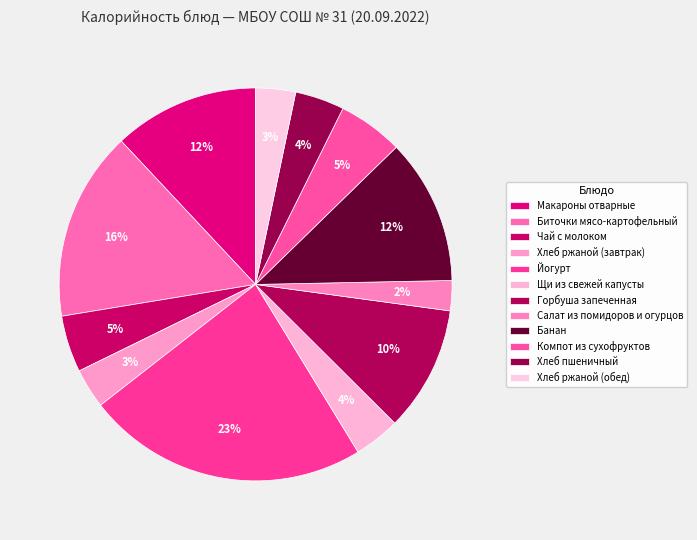

Rank the categories by value from highest to lowest.

Йогурт, Биточки мясо-картофельный, Макароны отварные, Банан, Горбуша запеченная, Компот из сухофруктов, Чай с молоком, Хлеб пшеничный, Щи из свежей капусты, Хлеб ржаной (завтрак), Хлеб ржаной (обед), Салат из помидоров и огурцов